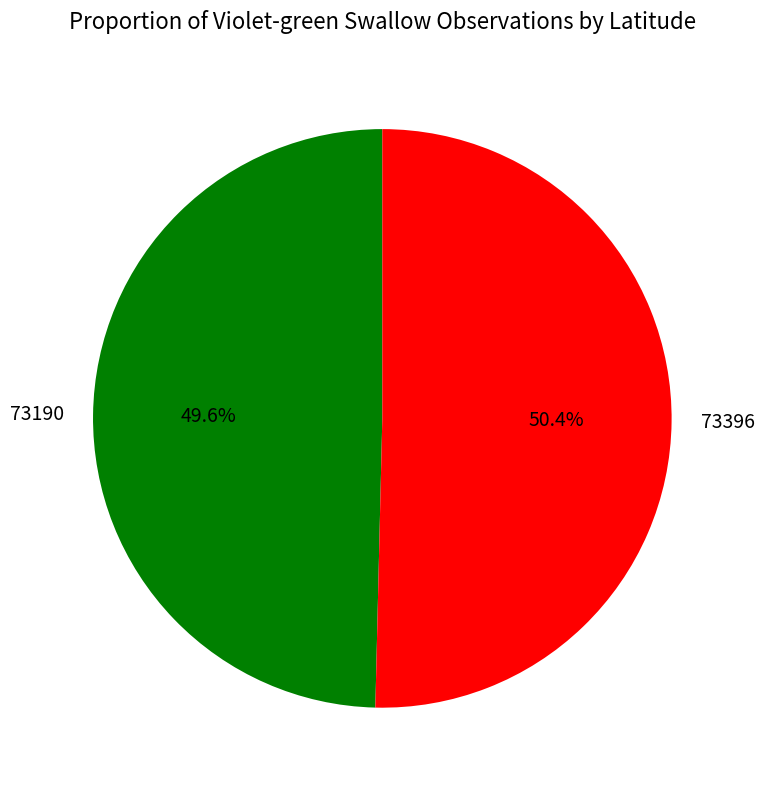

Does 73190 account for over 50% of the chart?

No